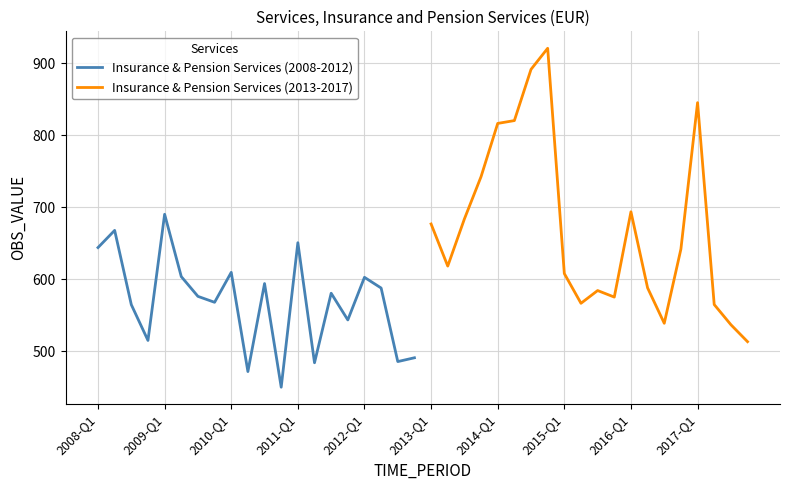

What is the lowest value of the Insurance & Pension Services (2008-2012) series?

449.8